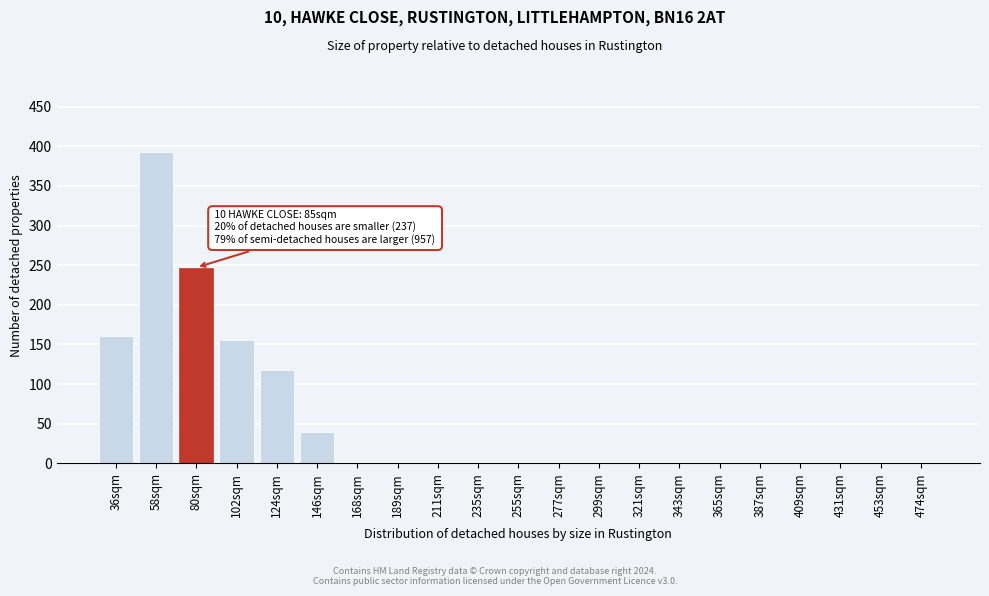

Reading left to right, what are all the values shown in this chart?

36sqm=160	58sqm=393	80sqm=247	102sqm=155	124sqm=118	146sqm=40	168sqm=0	189sqm=0	211sqm=0	235sqm=0	255sqm=0	277sqm=0	299sqm=0	321sqm=0	343sqm=0	365sqm=0	387sqm=0	409sqm=0	431sqm=0	453sqm=0	474sqm=0